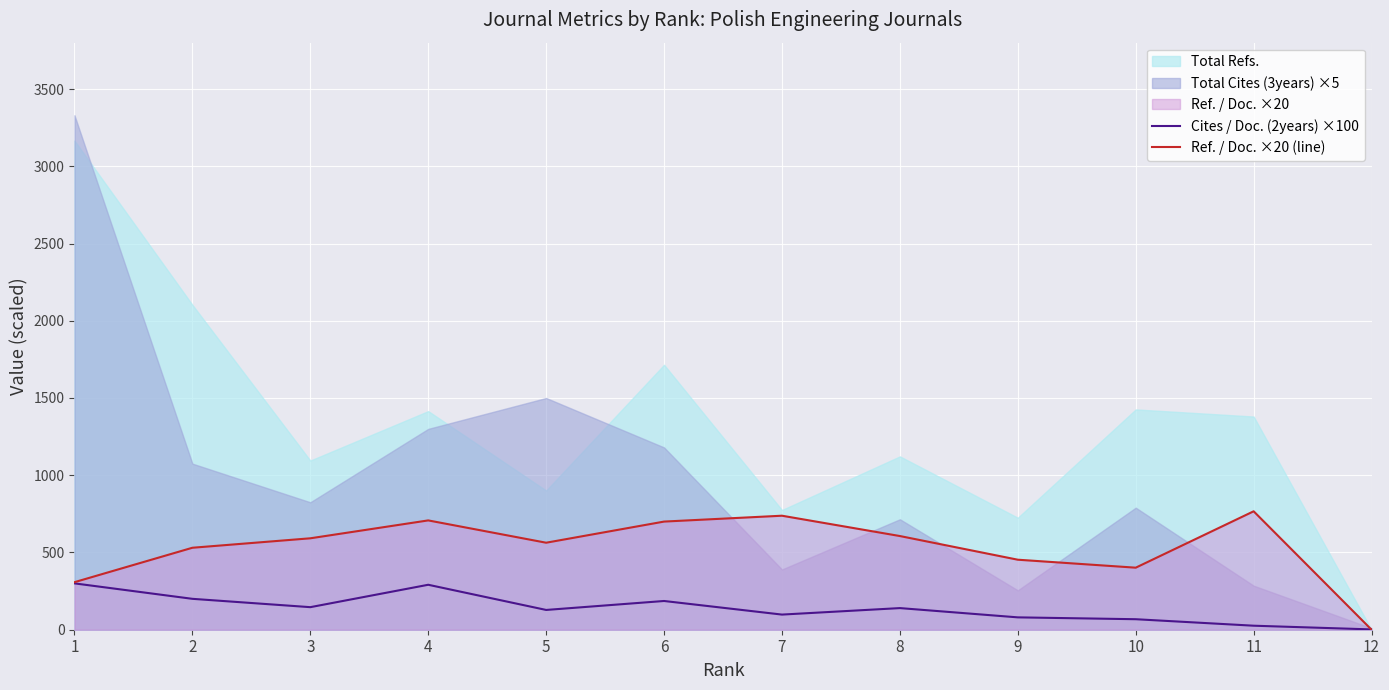

How many times do Cites / Doc. (2years) ×100 and Ref. / Doc. ×20 (line) cross each other?

1